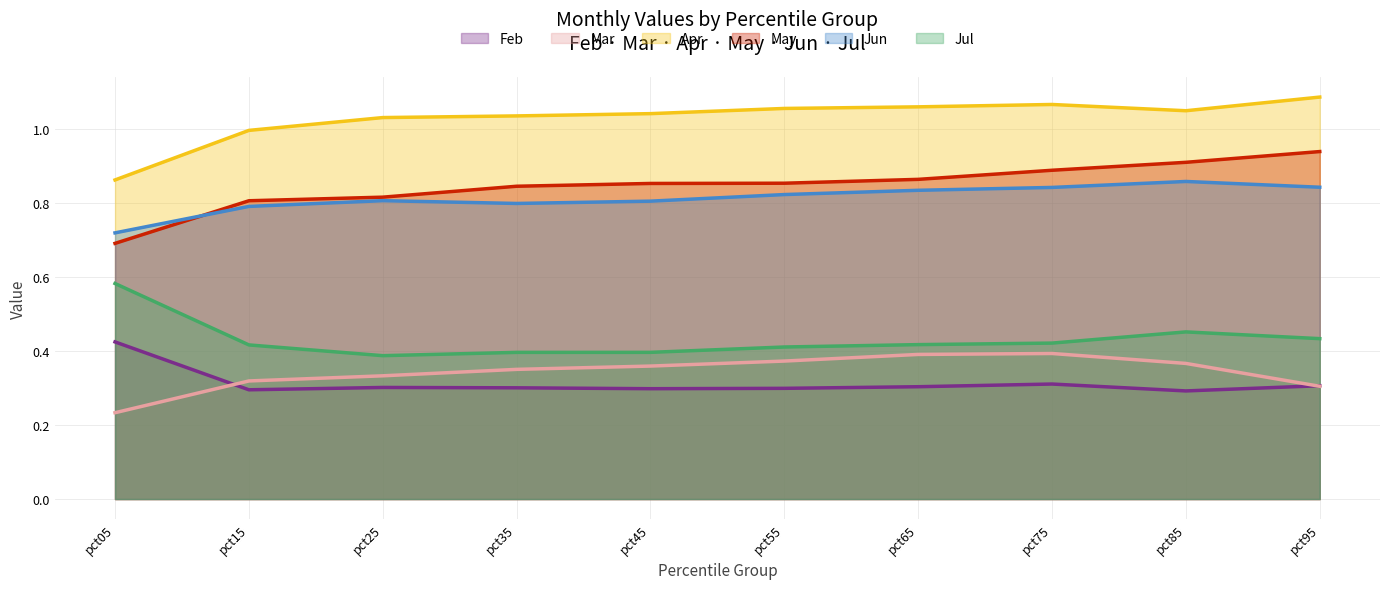

At how many categories does at least one series exceed 0?

10